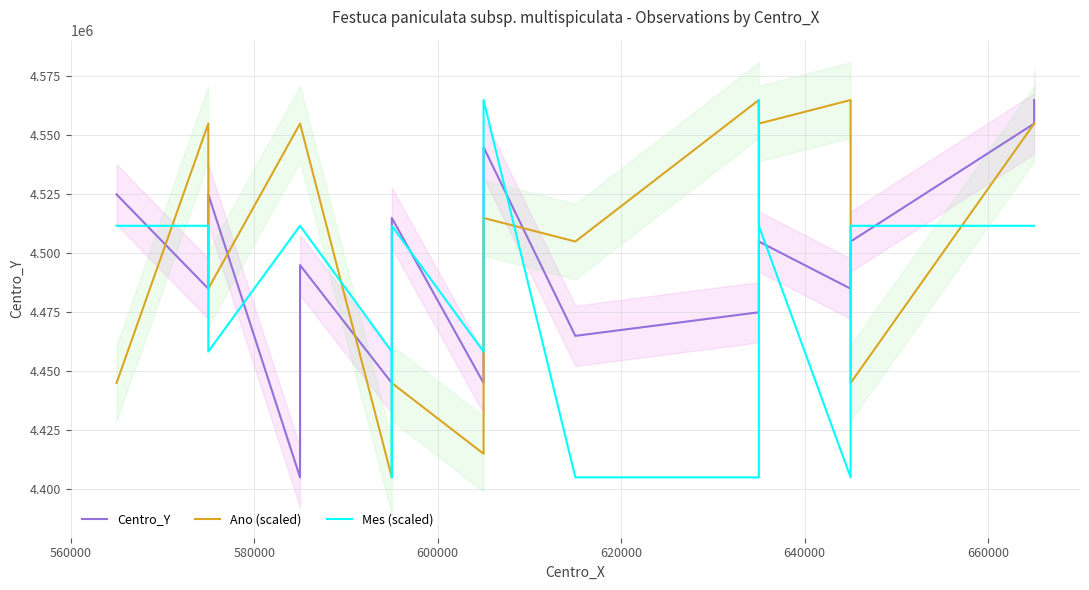

List the series in order of their peak value, highest first.

Centro_Y, Ano (scaled), Mes (scaled)